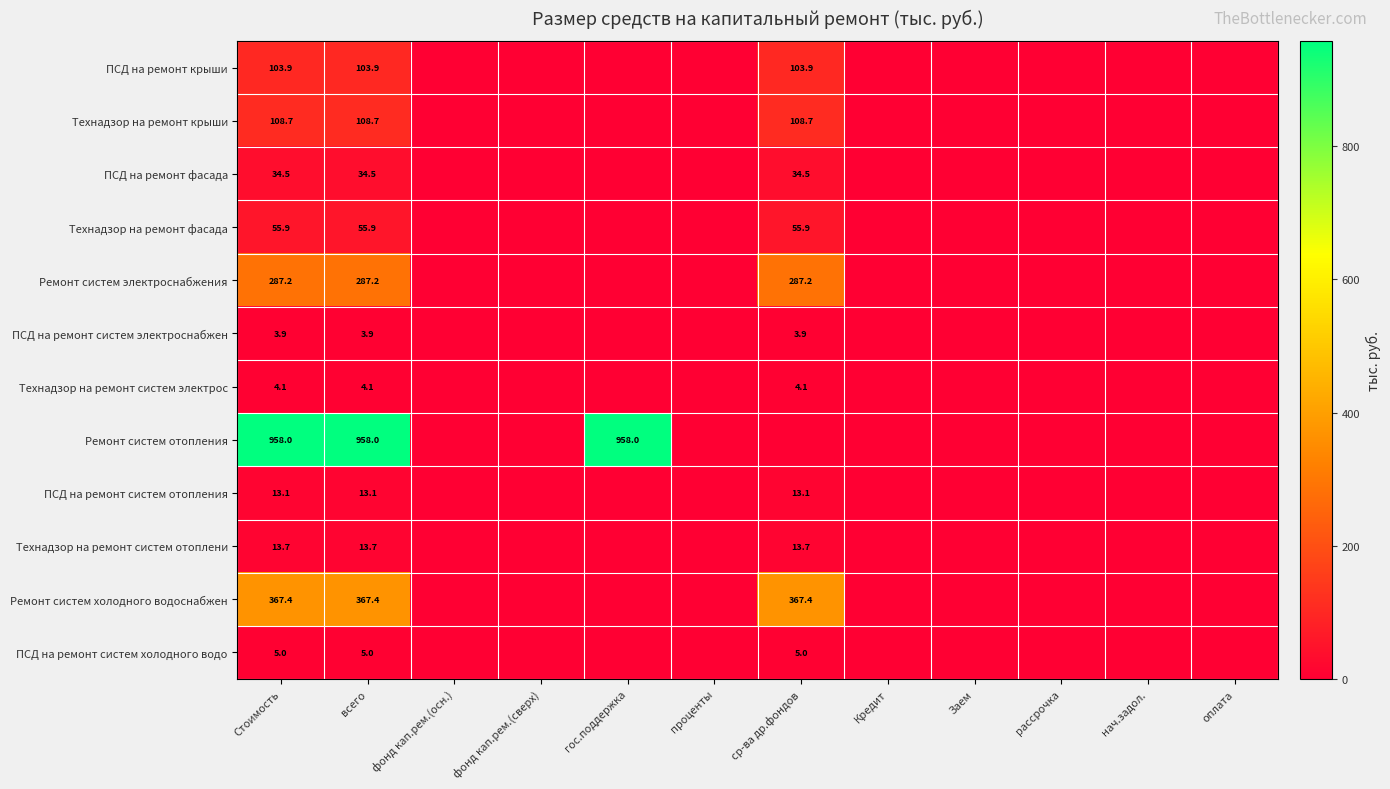

True or false: Технадзор на ремонт фасада has a value of 55.9 at ср-ва др.фондов.

True